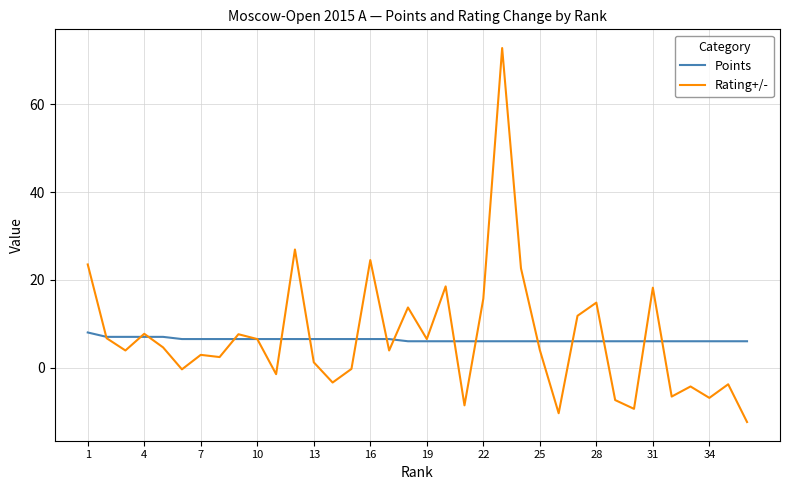

How many lines are shown in the chart?

2